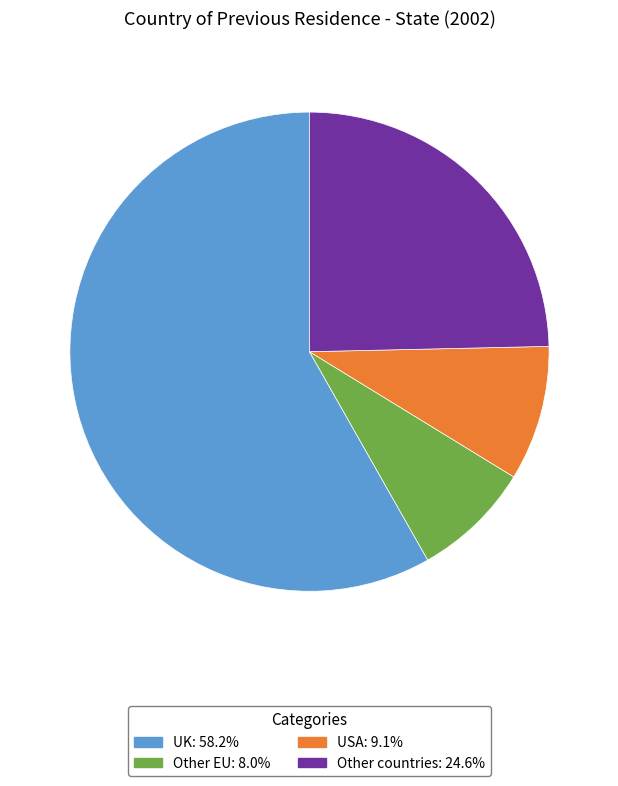

True or false: USA accounts for 3% of the total.

False